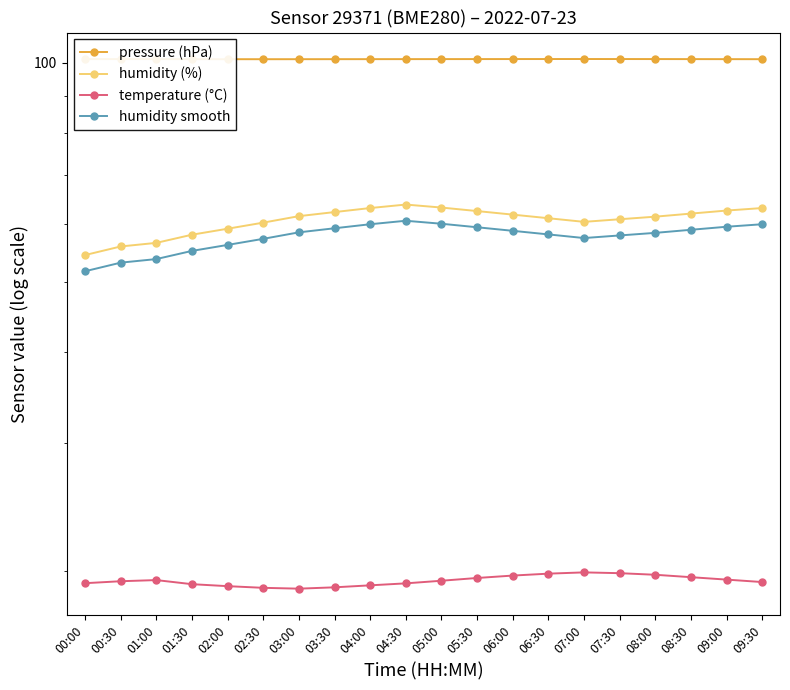

What is the lowest value of the humidity smooth series?

51.7